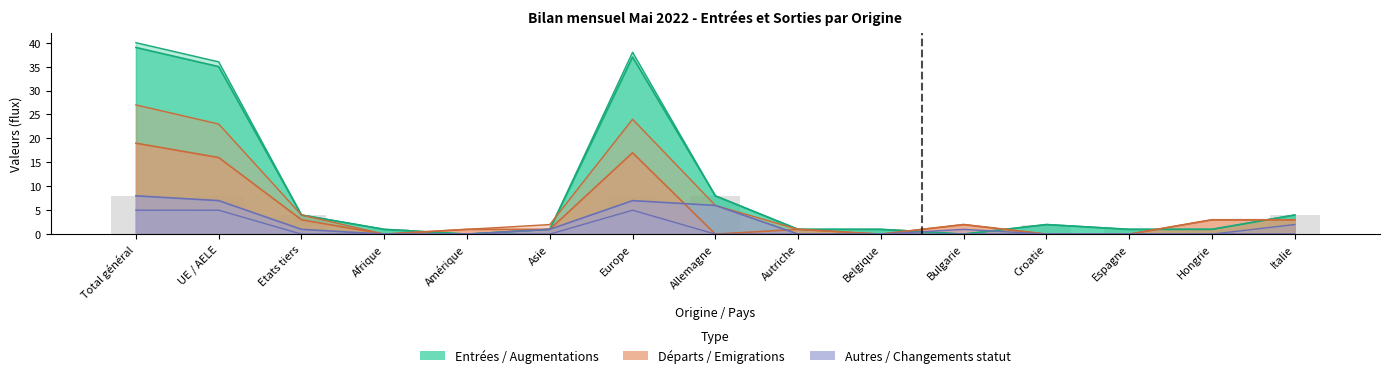

The Total entrées series shows 22 at Bulgarie. True or false?

False